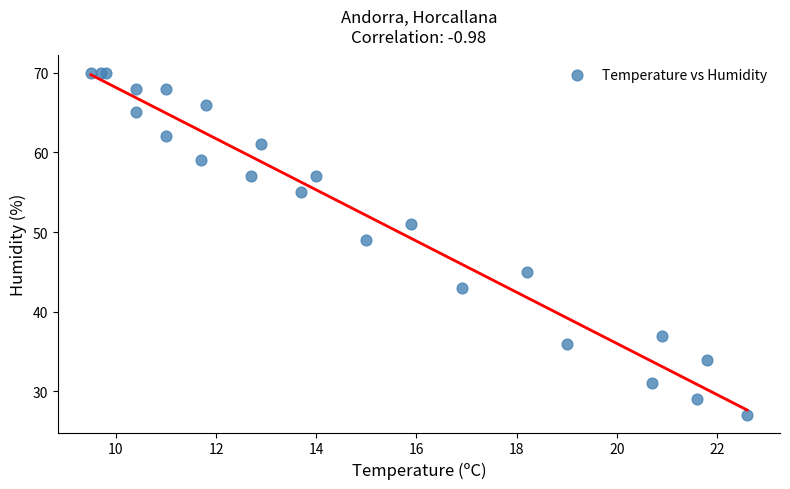

What Y value in the scatter plot is closest to 48?

49